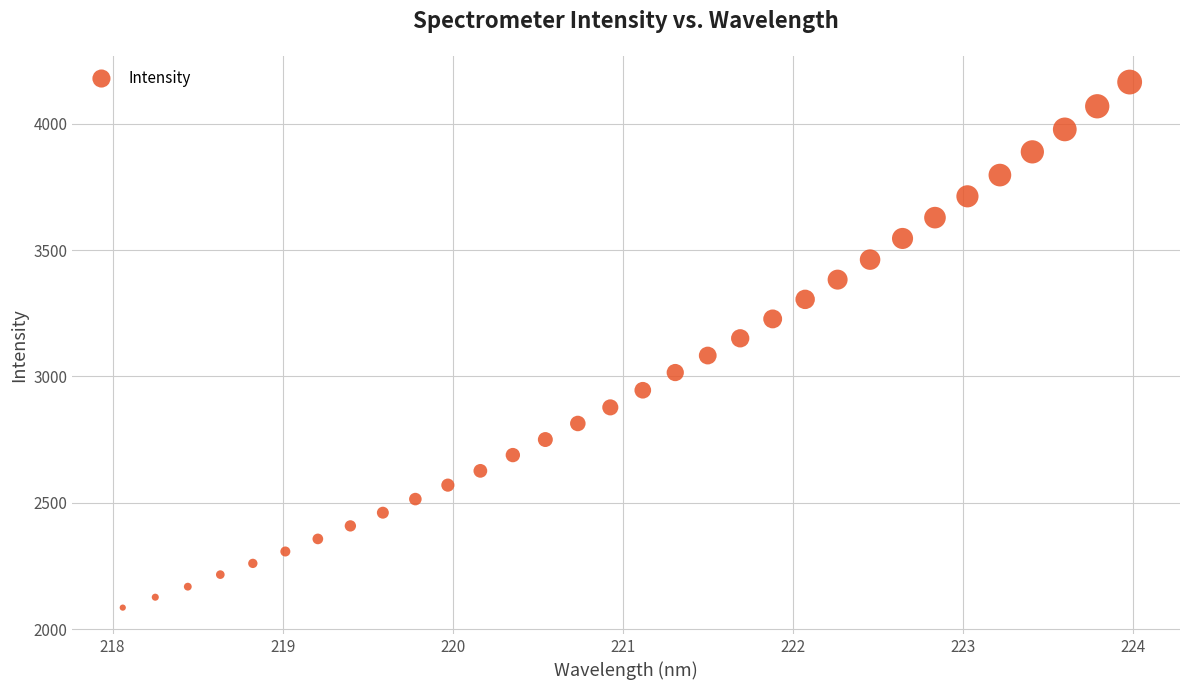

What is the range of X values (max minus min)?

5.9